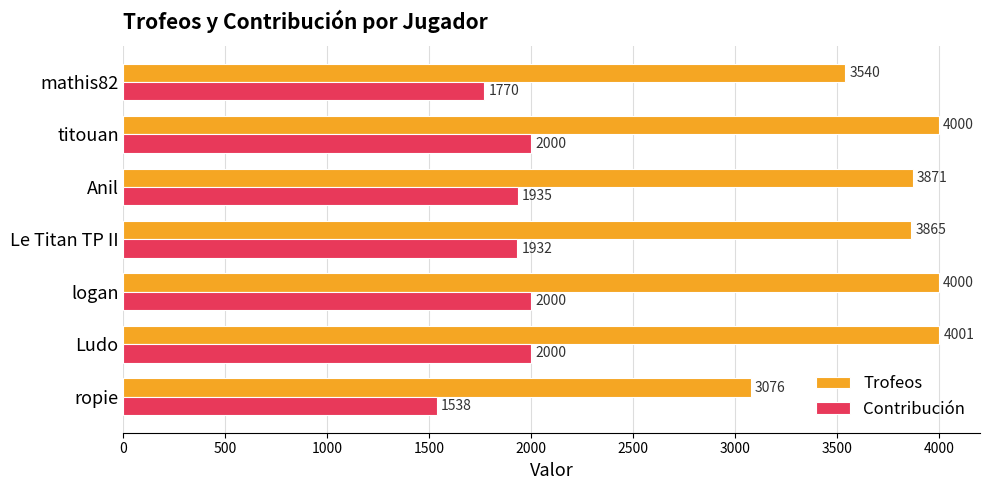

What is the greatest value displayed?

4001